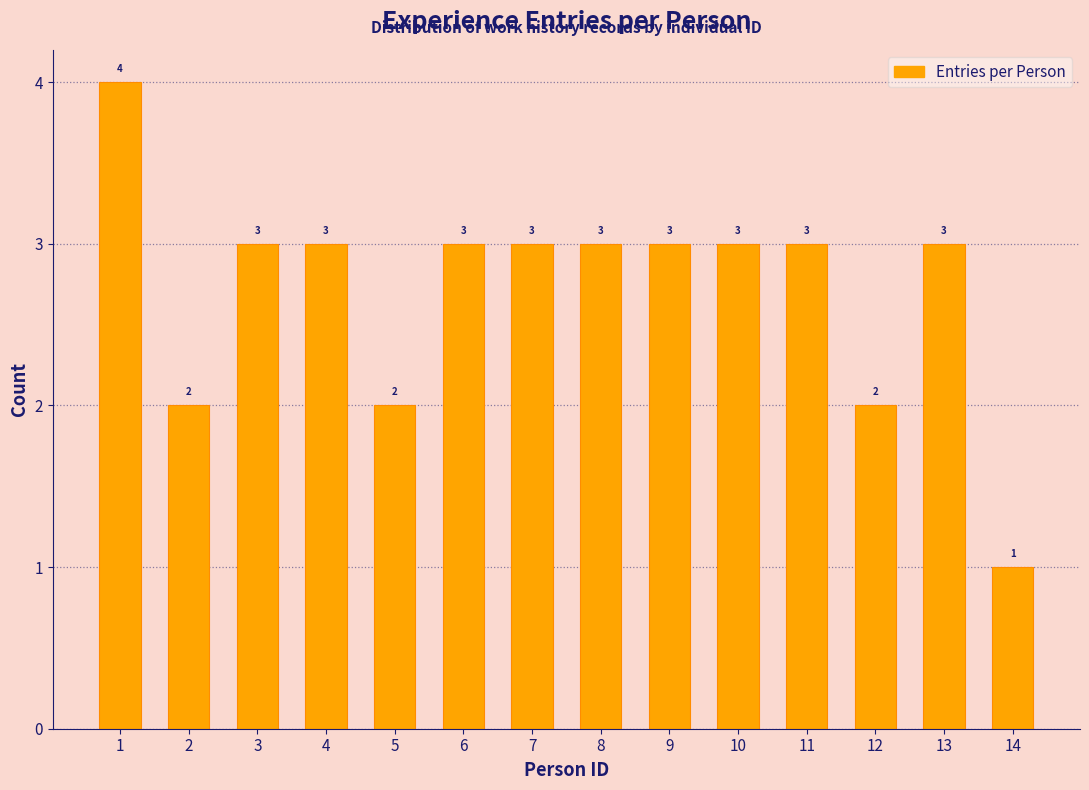

Reading left to right, transcribe all the data shown in this chart.

1=4	2=2	3=3	4=3	5=2	6=3	7=3	8=3	9=3	10=3	11=3	12=2	13=3	14=1